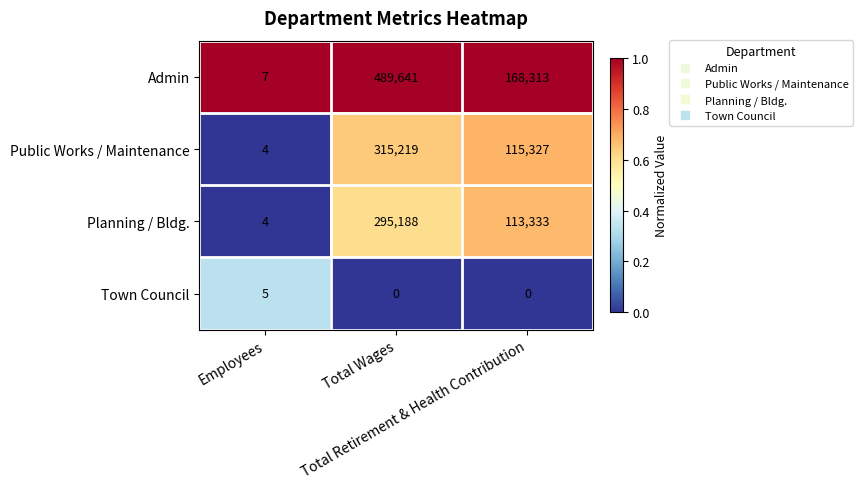

At which category is the sum across all series the highest?

Total Wages